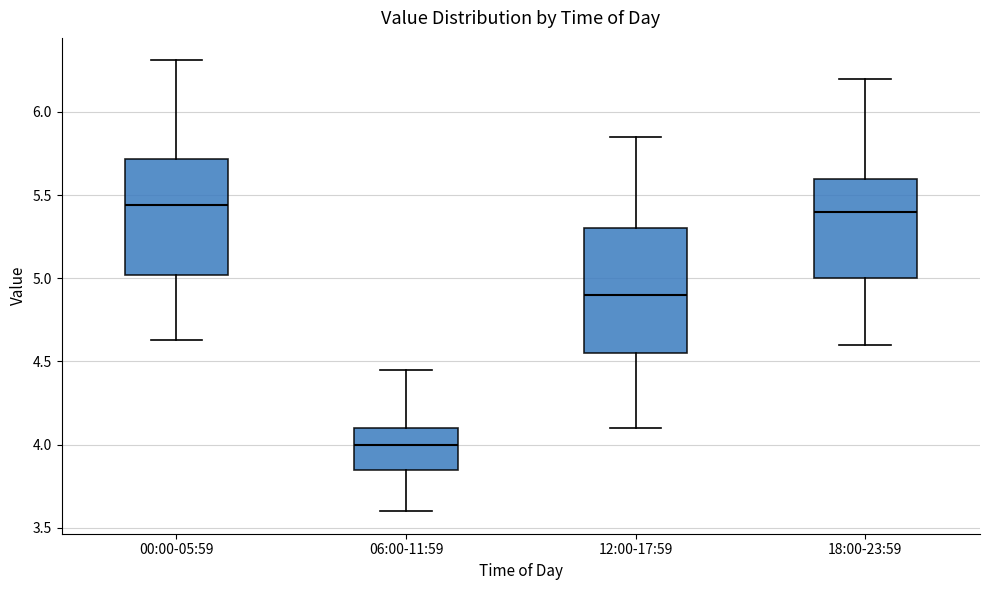

Where does the upper whisker of the box for 12:00-17:59 end on the y-axis? The values are not printed on the chart, so give them approximately, as read against the axis.

5.85